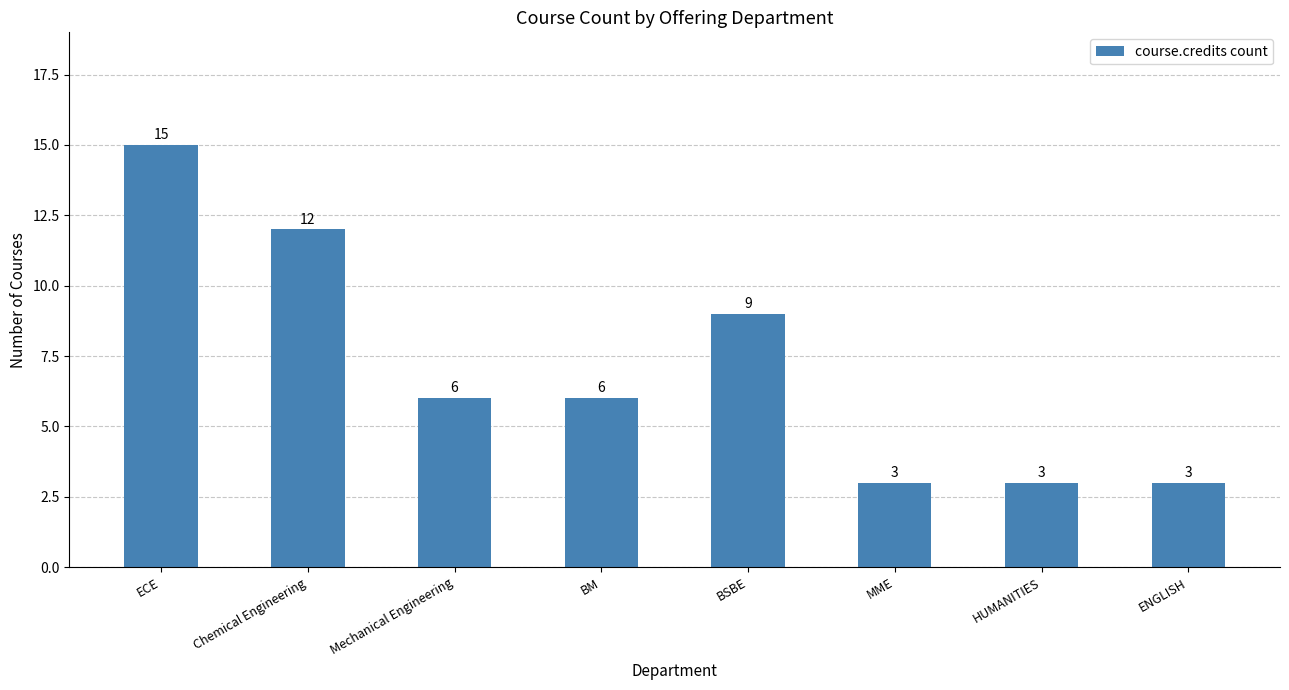

True or false: the data shows 15 at ECE.

True